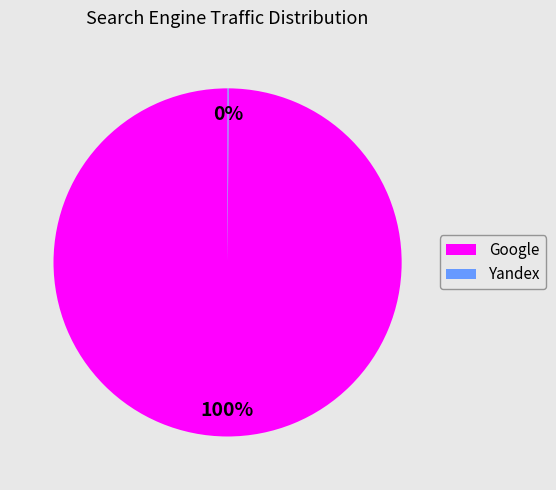

To the nearest percent, what is the difference between the largest and smallest slice percentages?

100%